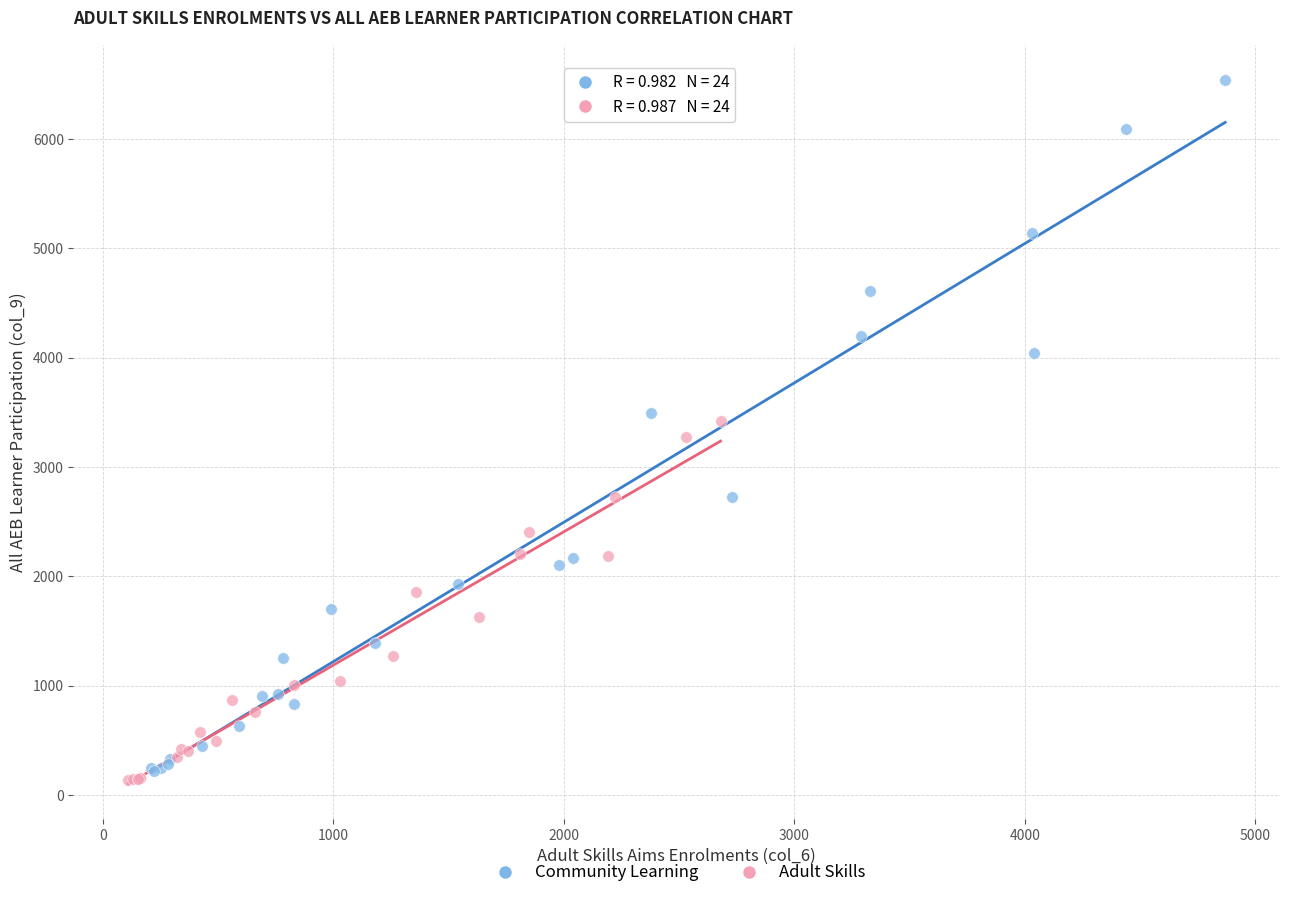

Which series contains the lowest Y value?

Adult Skills